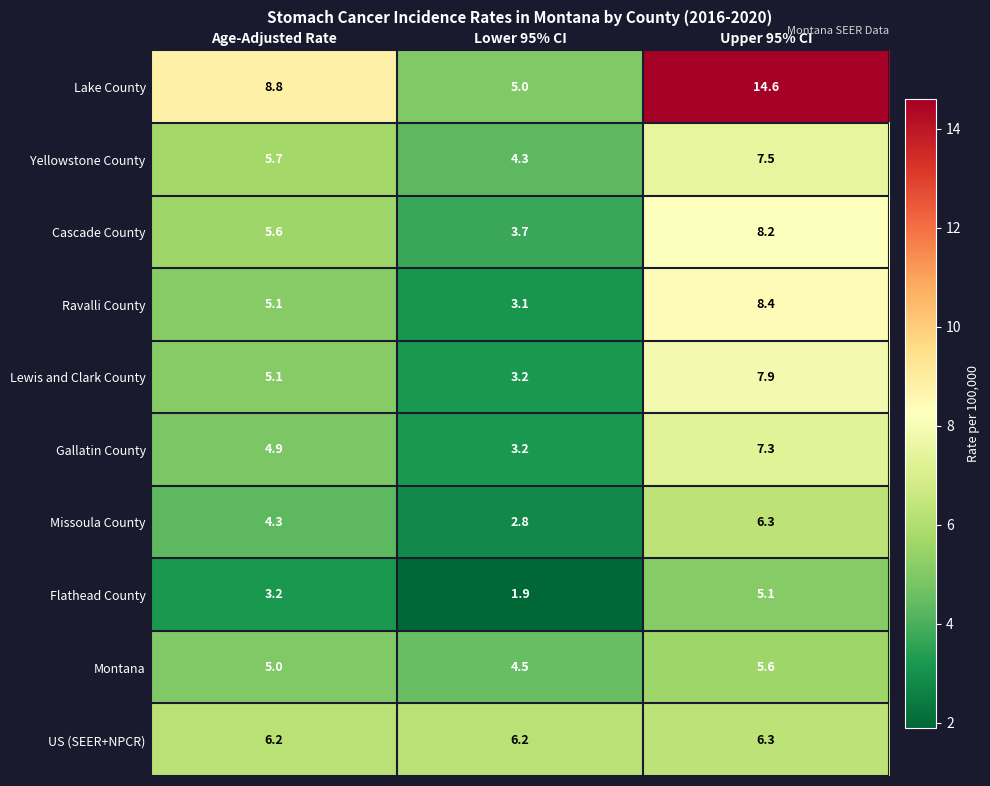

True or false: Lake County has a value of 14.6 at Upper 95% CI.

True